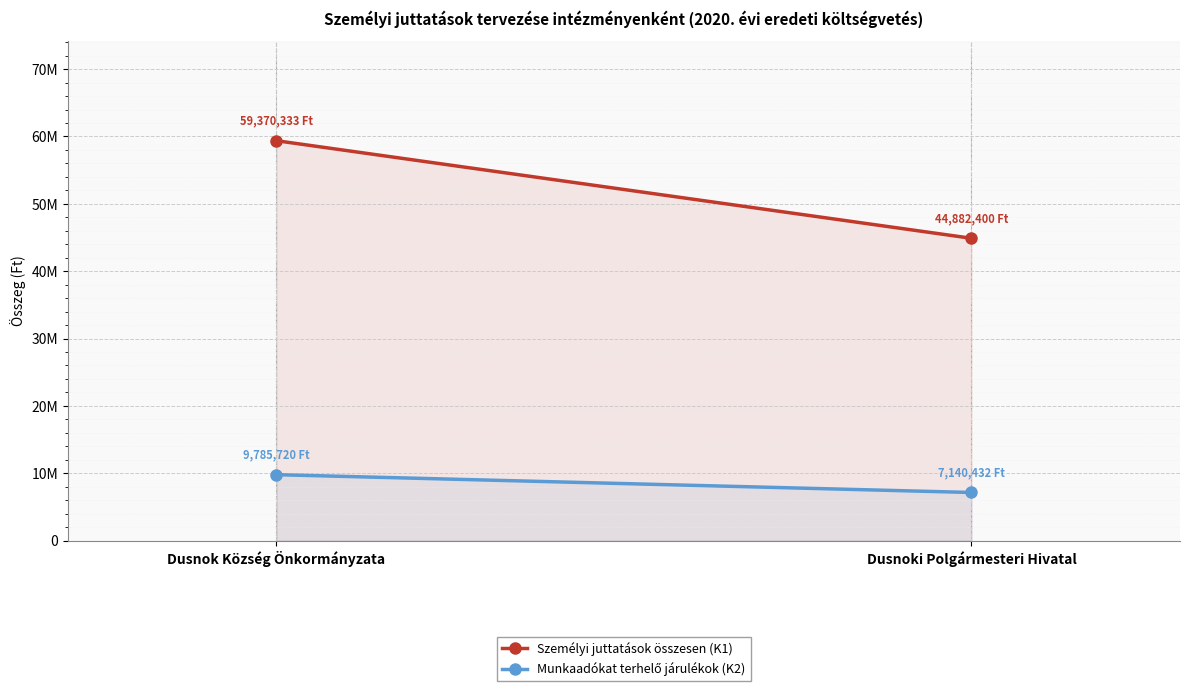

How many distinct data groups are displayed?

2